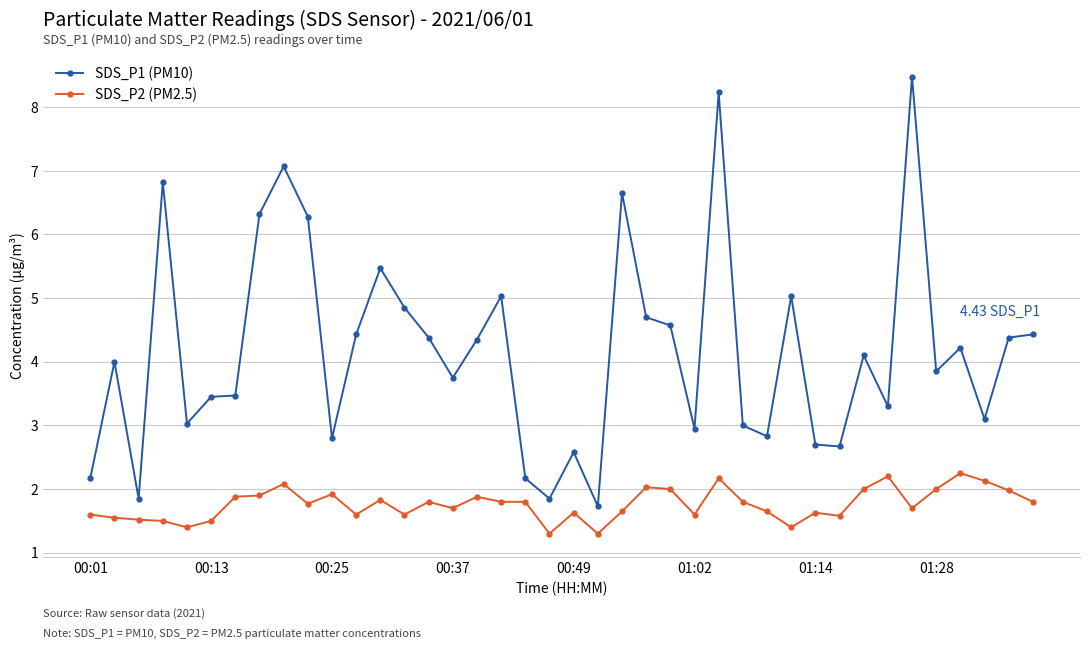

Which series has the widest spread of values?

SDS_P1 (PM10)